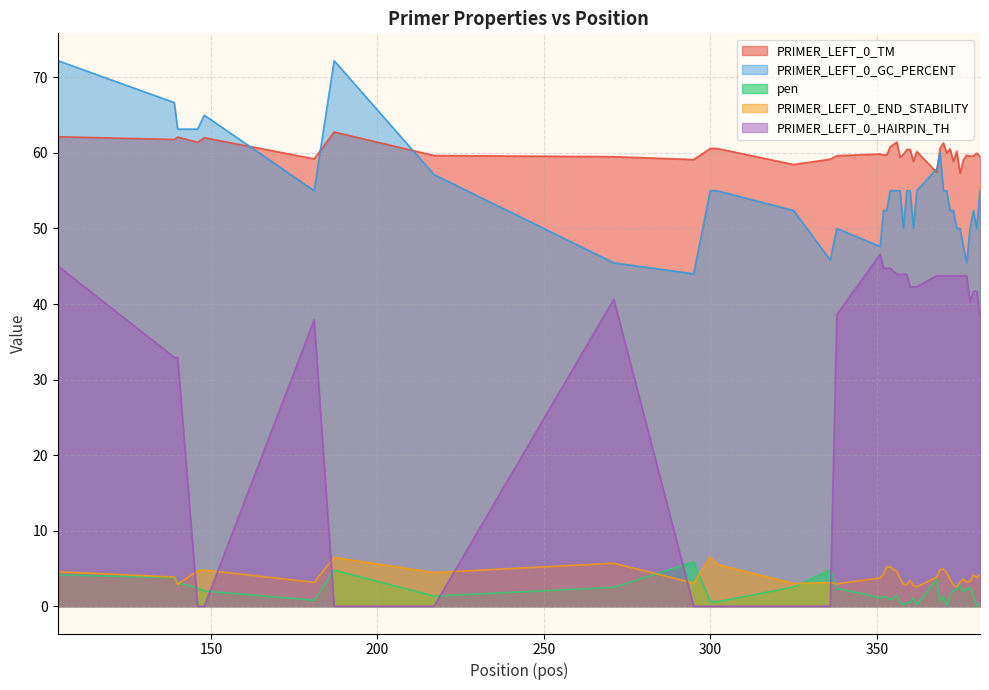

How many values in PRIMER_LEFT_0_HAIRPIN_TH are above zero?

31